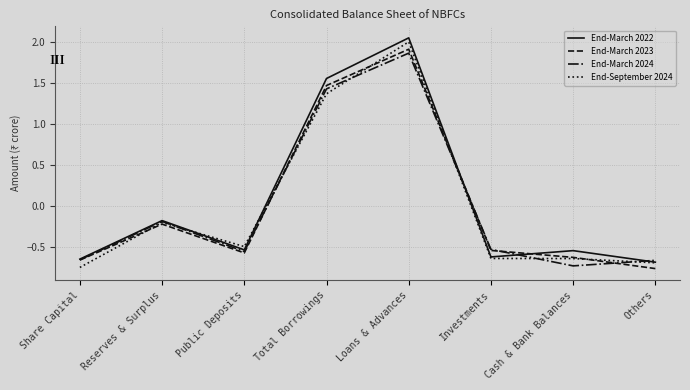

True or false: End-March 2024 has more than 0 points higher than both neighbors.

True